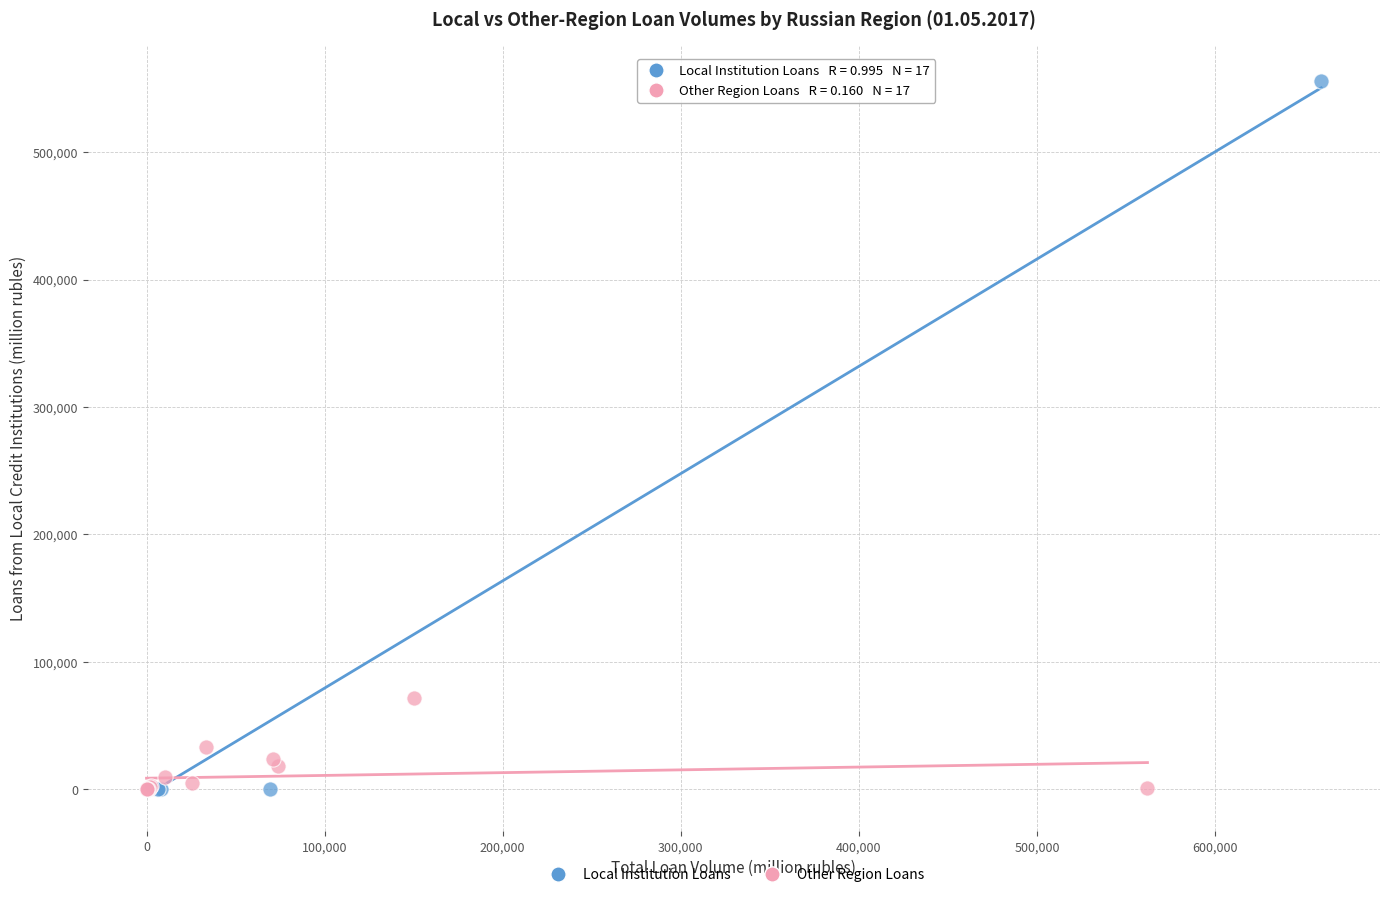

Which series has the largest Y range (max minus min)?

Local Institution Loans